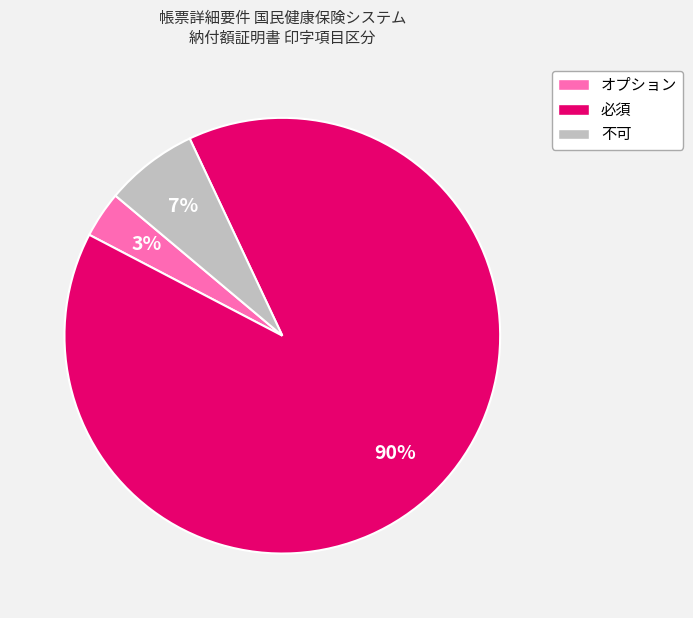

What is the majority slice?

必須